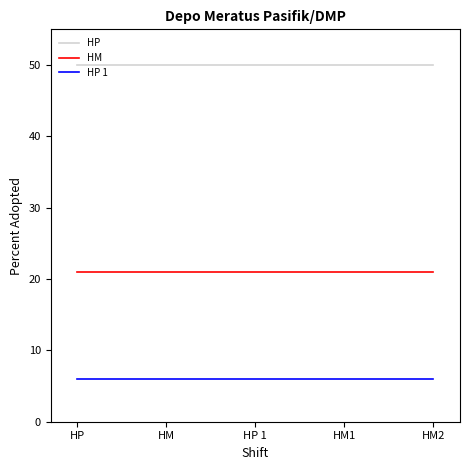

True or false: HM and HP 1 intersect in this chart.

False